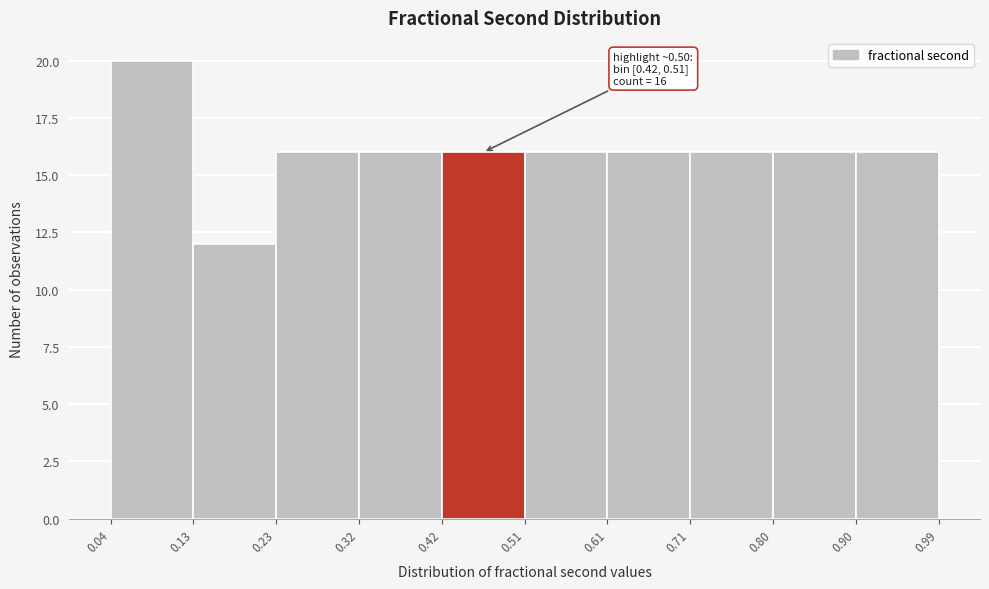

Over which range of the x-axis is the bar tallest?

0.04 to 0.13